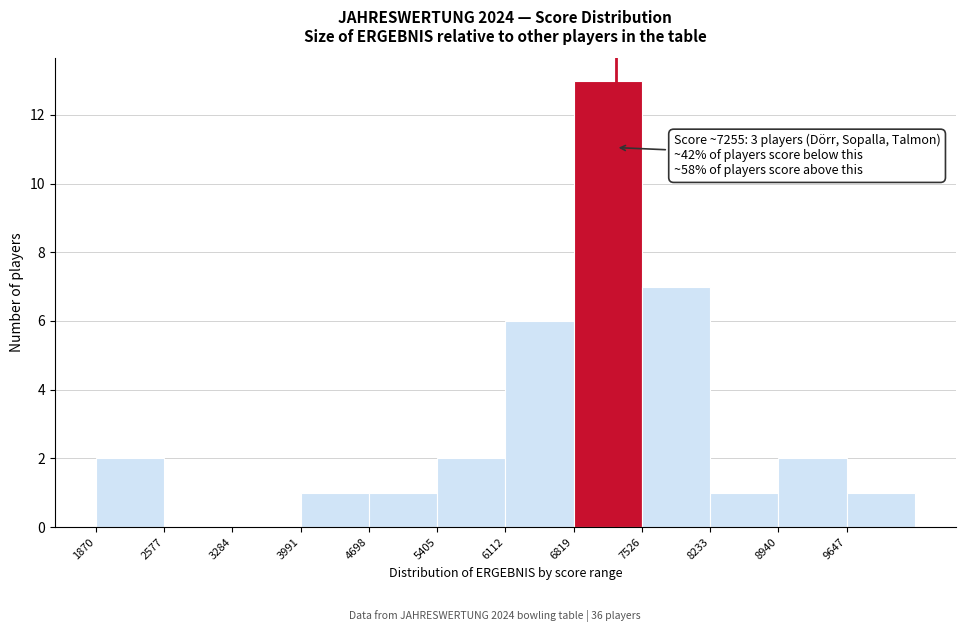

Over which range of the x-axis is the bar tallest?

6800 to 7500